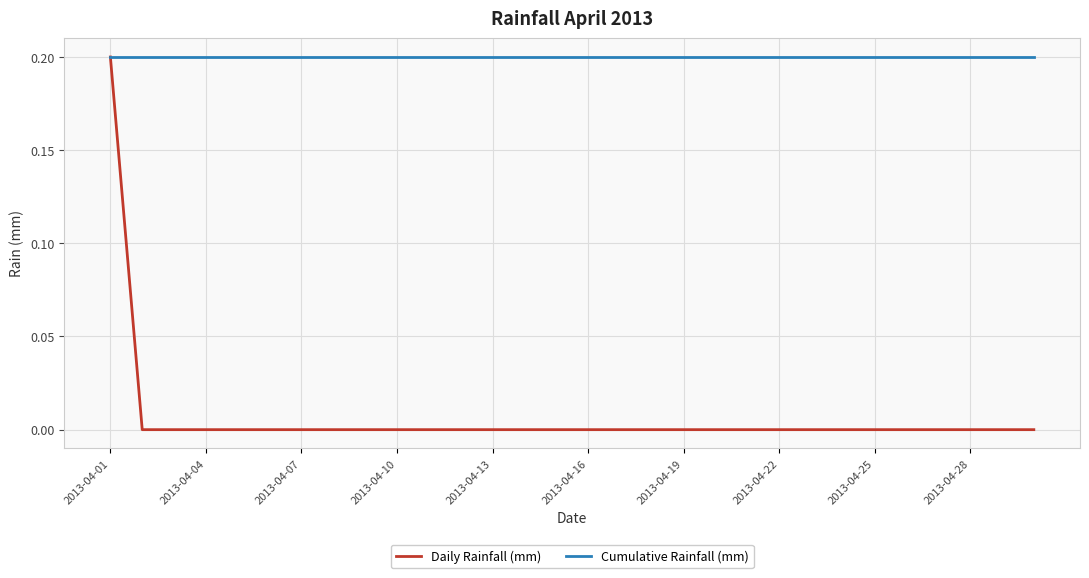

Which series has the widest spread of values?

Daily Rainfall (mm)